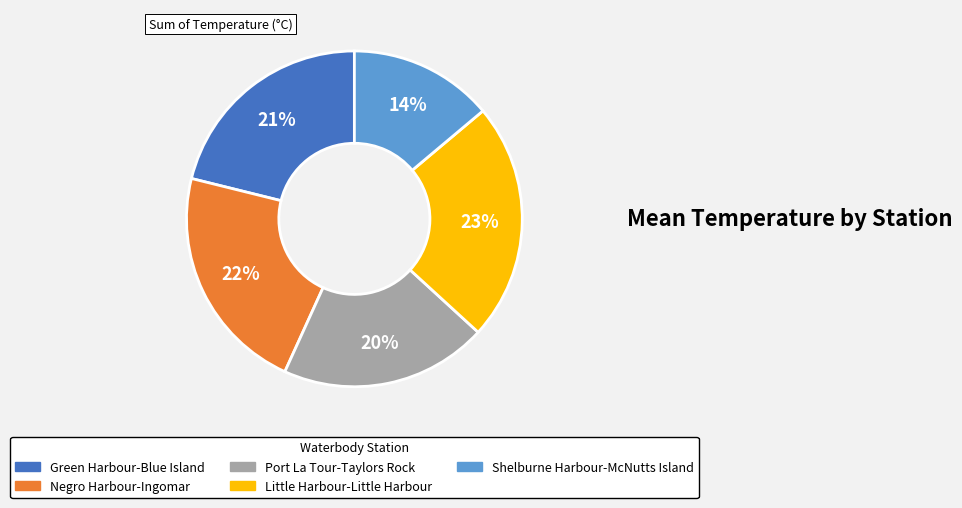

To the nearest percent, what portion does Little Harbour-Little Harbour represent?

23%